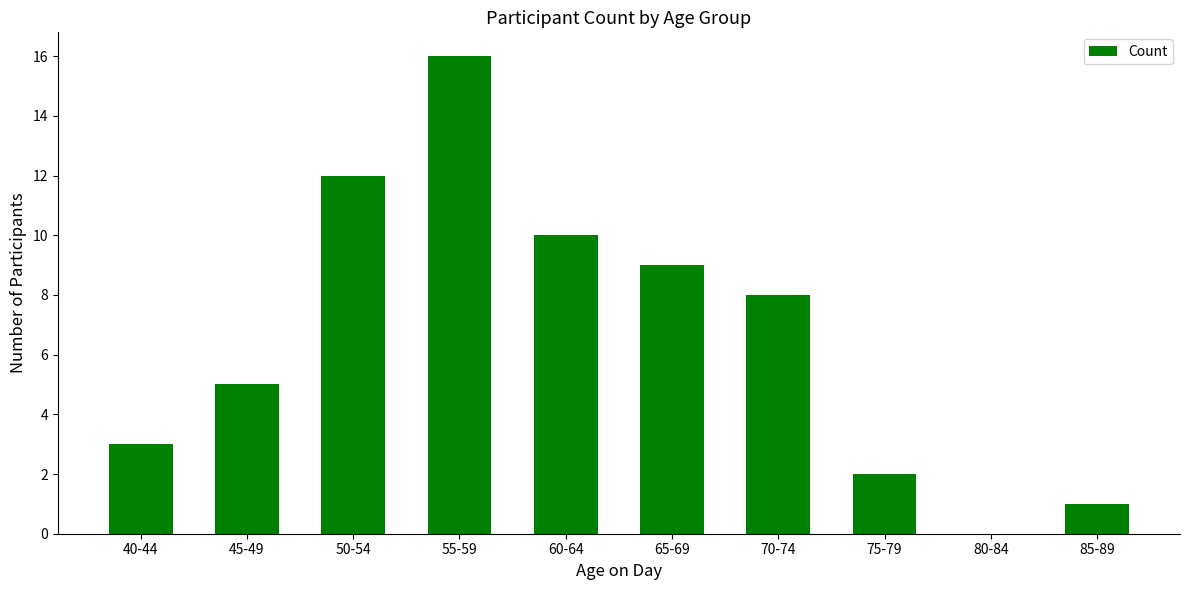

What is the sum of the values at 45-49 and 40-44?

8